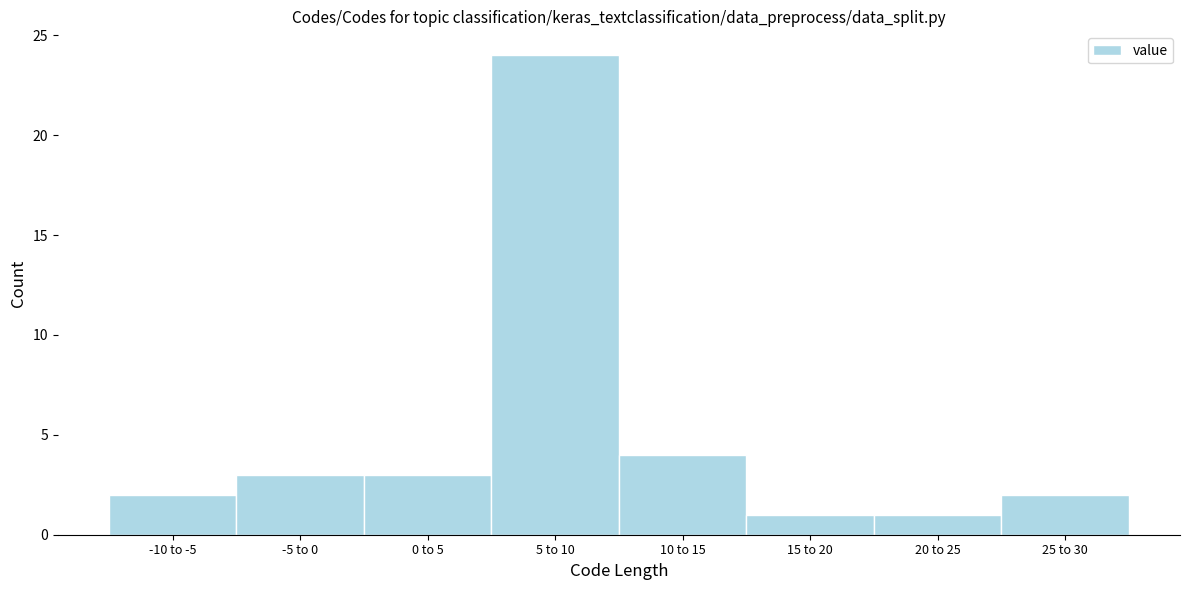

Reading right to left, what are all the values shown in this chart?

2	1	1	4	24	3	3	2